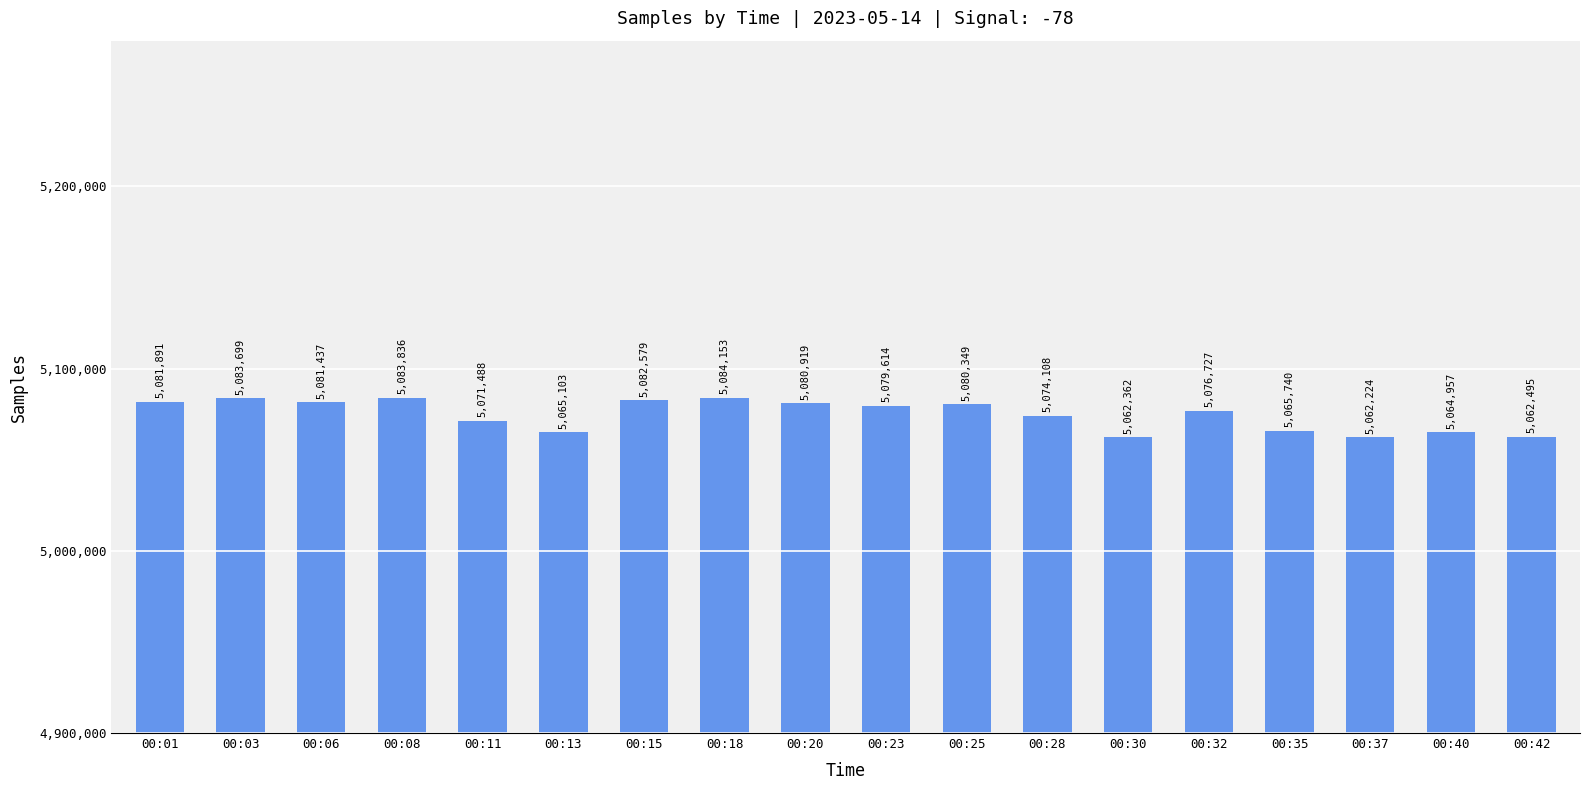

The value at 00:40 is 7242177. True or false?

False